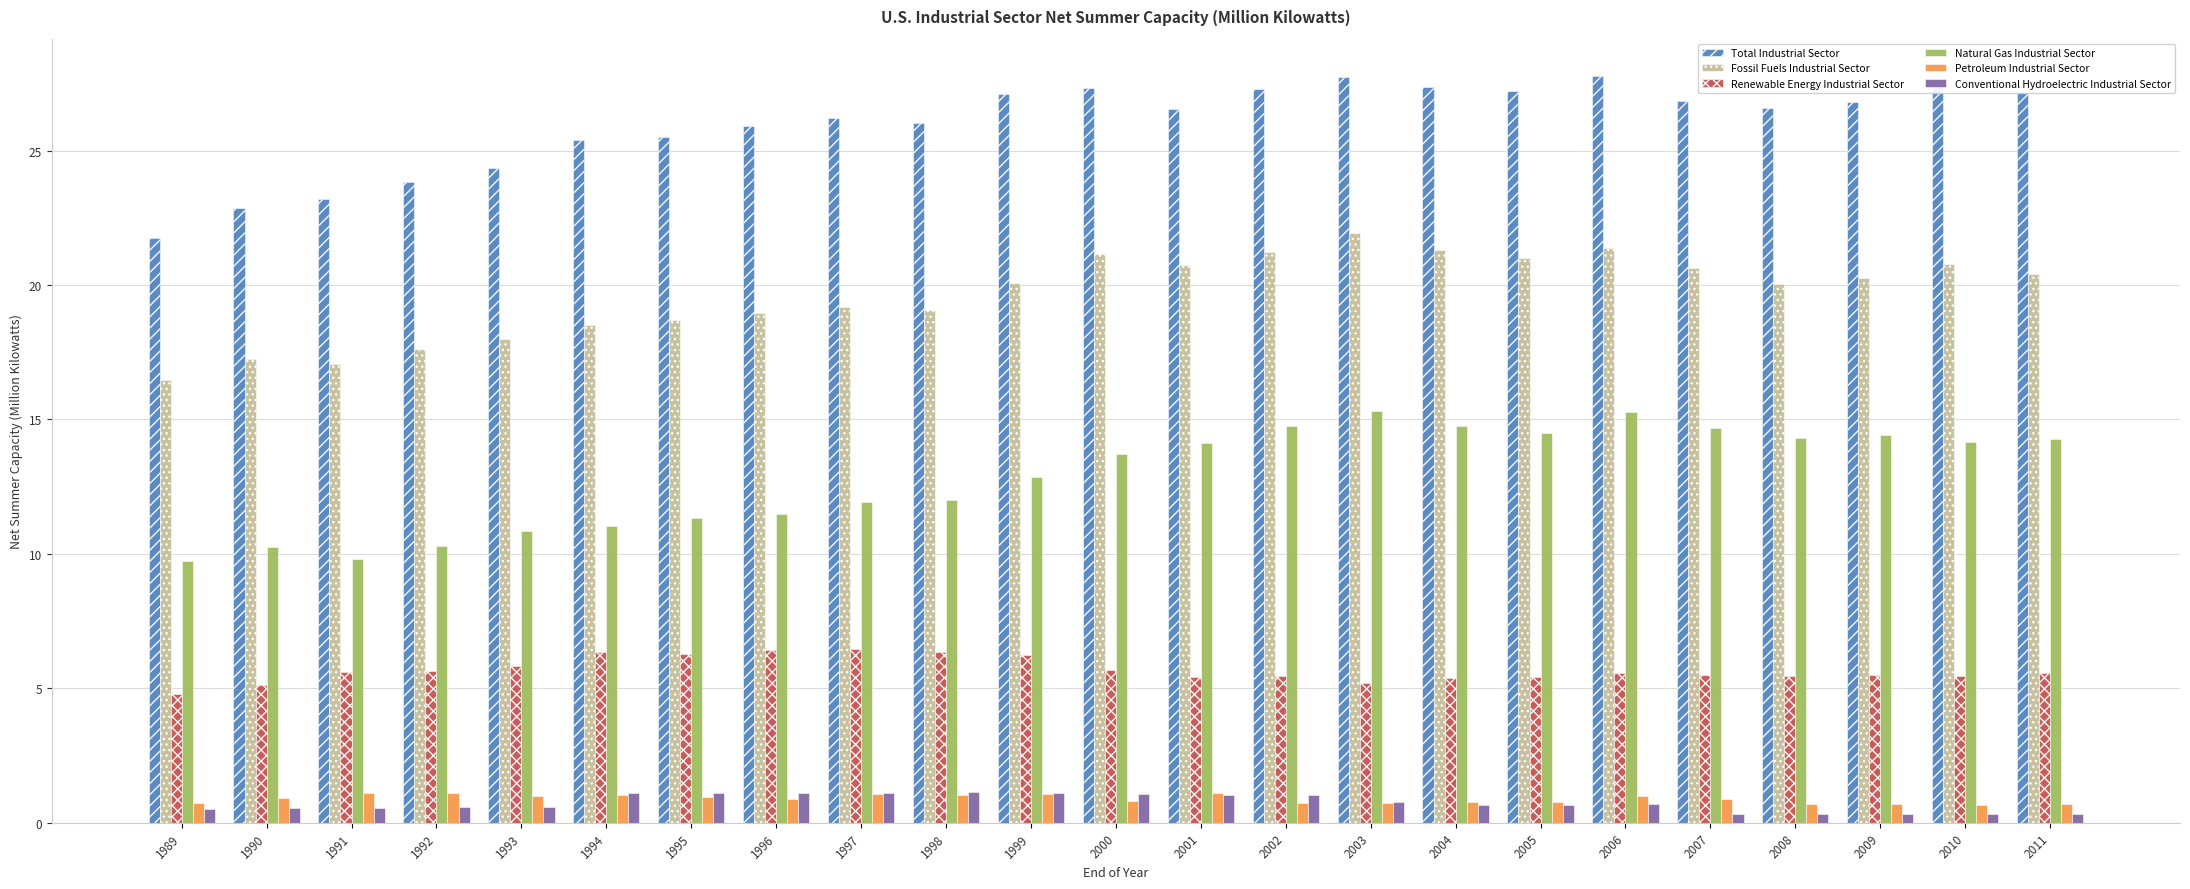

Which series changed the most between 1990 and 1996?

Total Industrial Sector